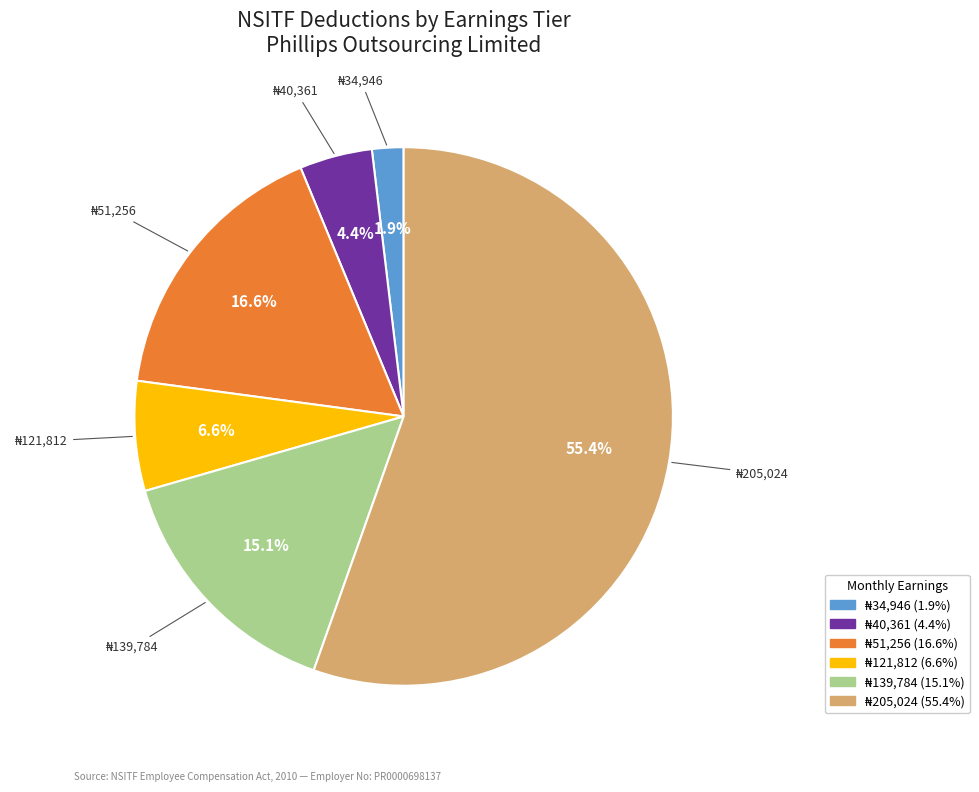

Is there a majority slice in this chart?

Yes